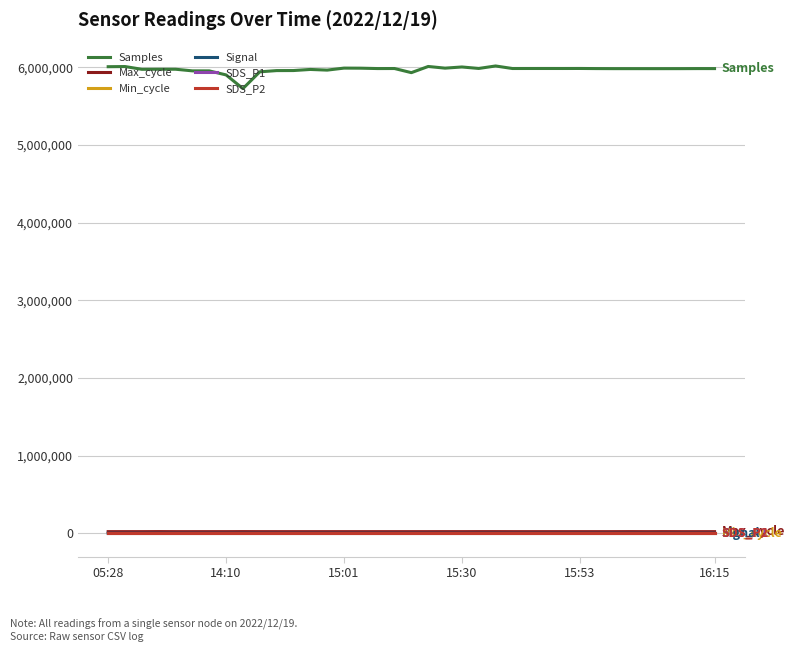

What is the greatest value displayed?

6015119.0